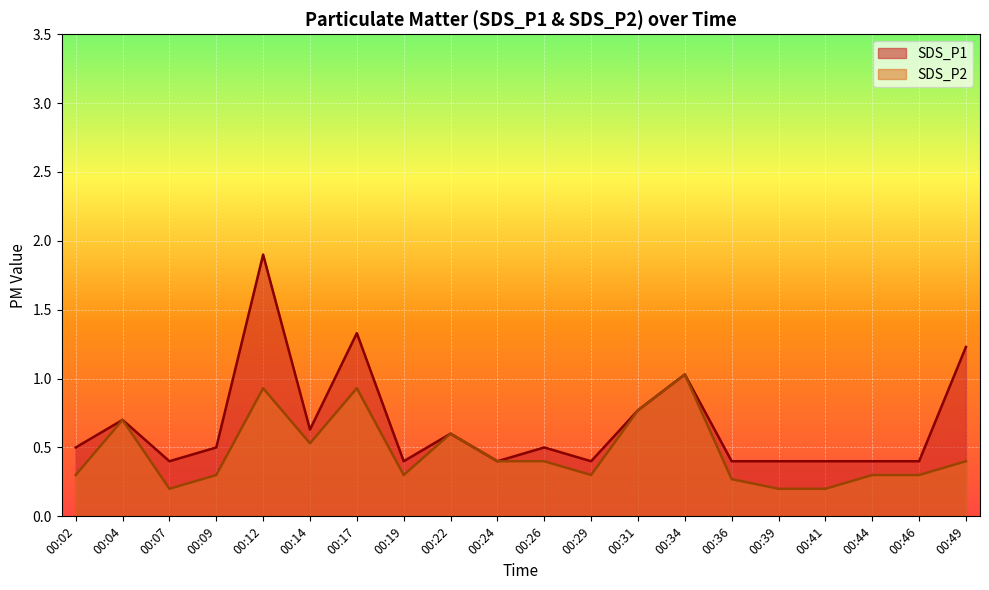

True or false: SDS_P1 has a value of 0.6 at 00:39.

False